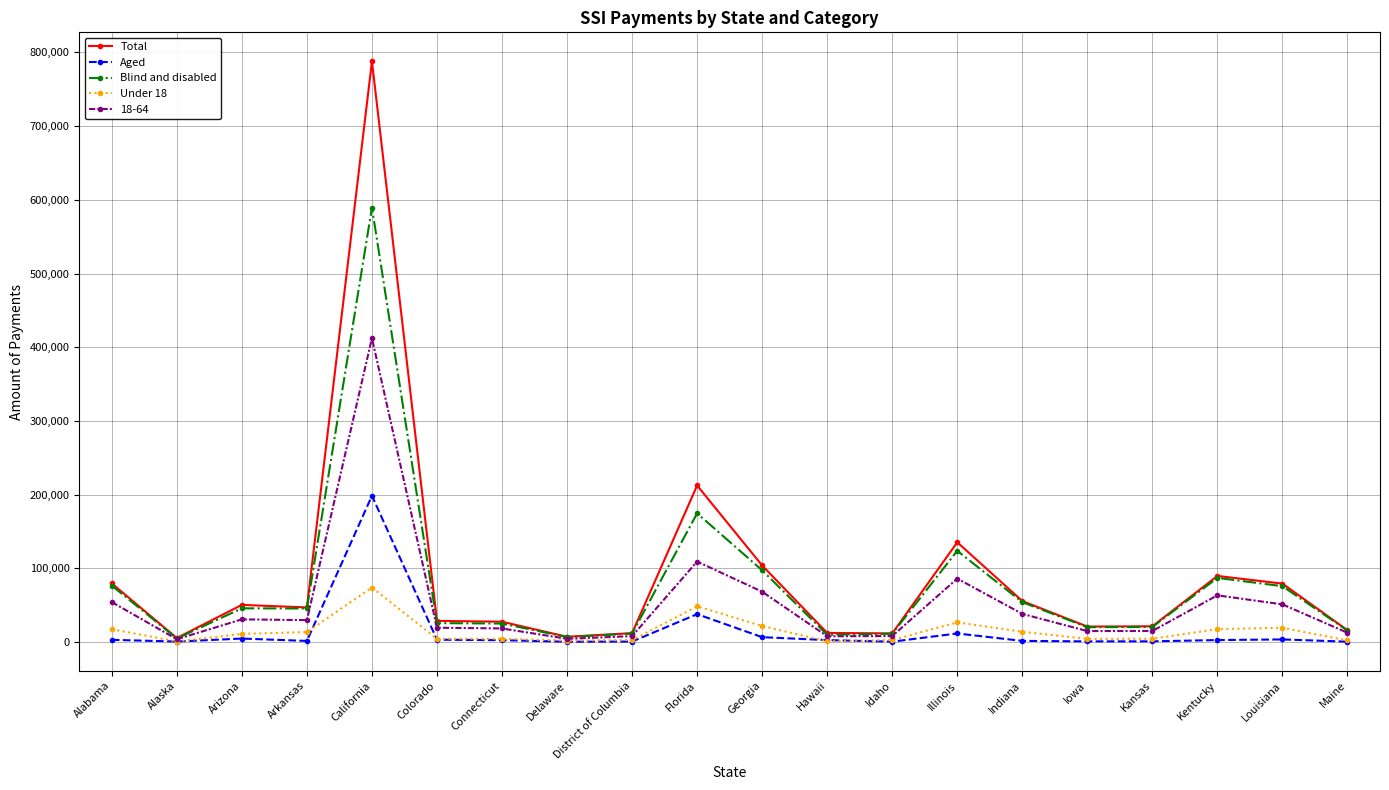

How many lines are shown in the chart?

5